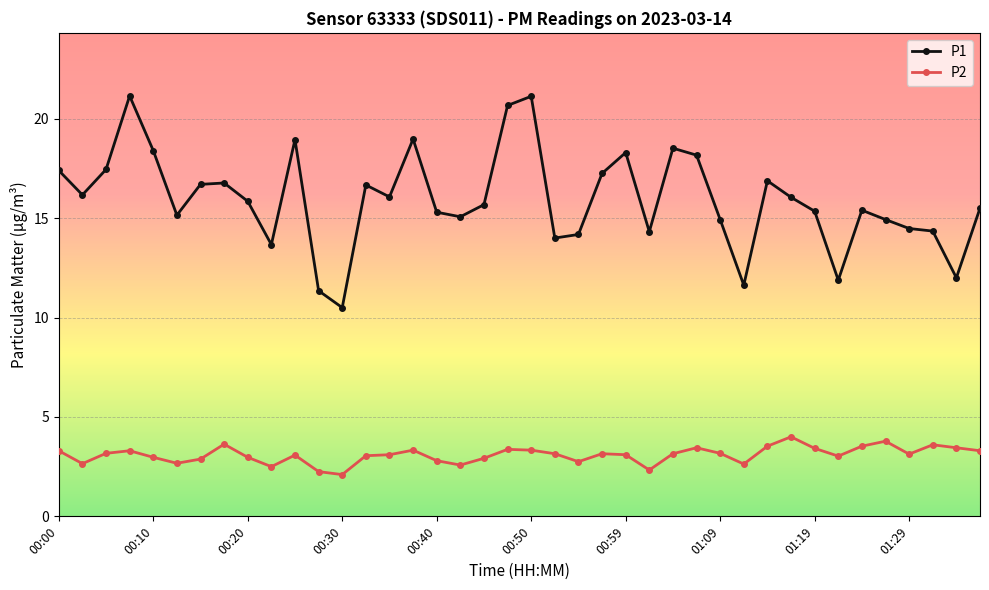

What is the lowest value of the P2 series?

2.1